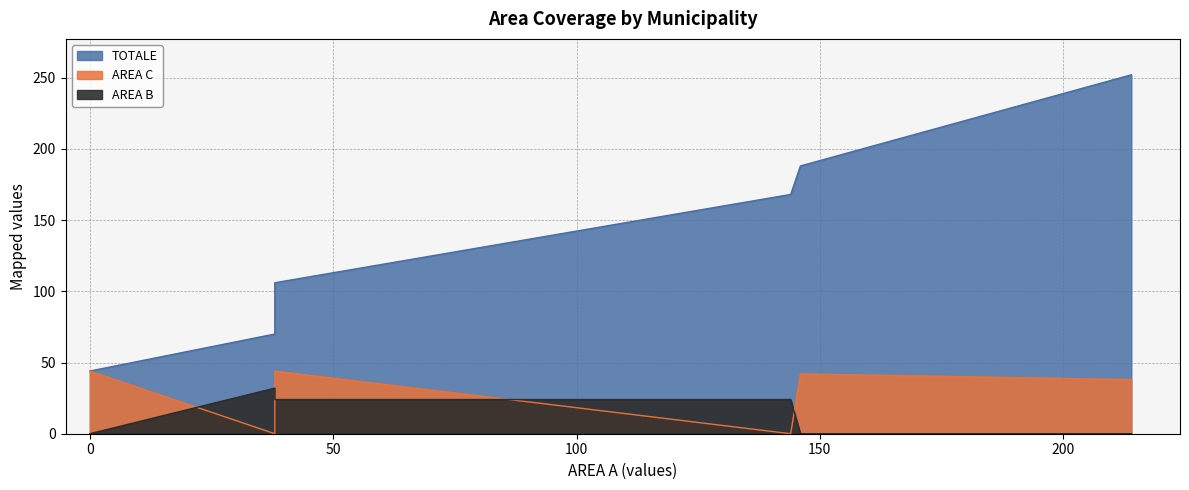

Which series has the largest range (max minus min)?

TOTALE